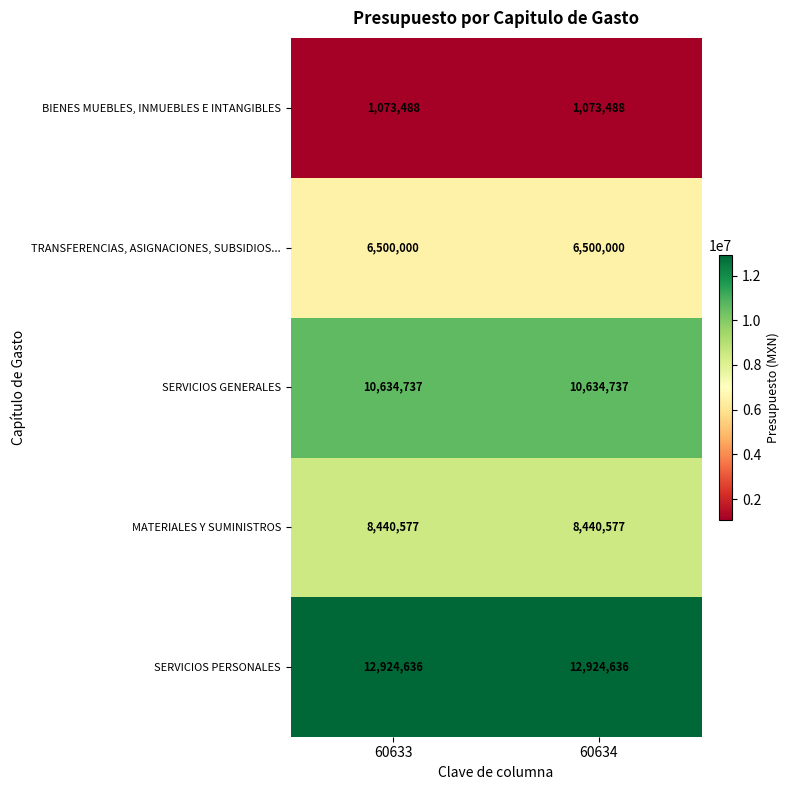

Reading right to left, list all the values displayed in this chart.

BIENES MUEBLES, INMUEBLES E INTANGIBLES: 1073488	1073488
TRANSFERENCIAS, ASIGNACIONES, SUBSIDIOS...: 6500000	6500000
SERVICIOS GENERALES: 10634737	10634737
MATERIALES Y SUMINISTROS: 8440577	8440577
SERVICIOS PERSONALES: 12924636	12924636